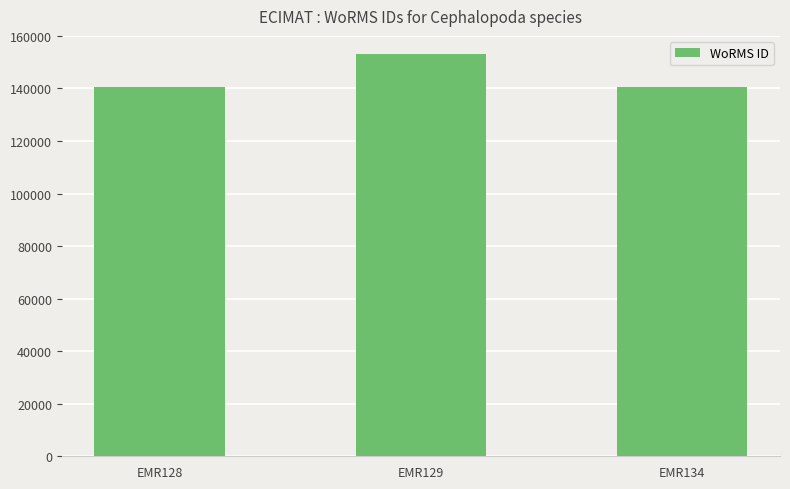

What is the smallest value displayed?

140621